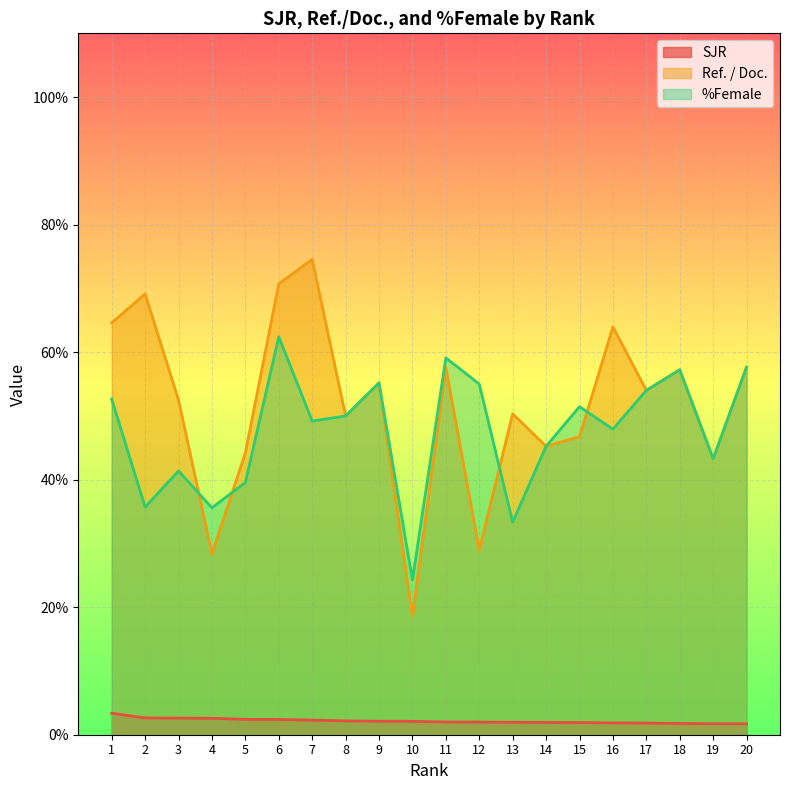

How many lines are shown in the chart?

3